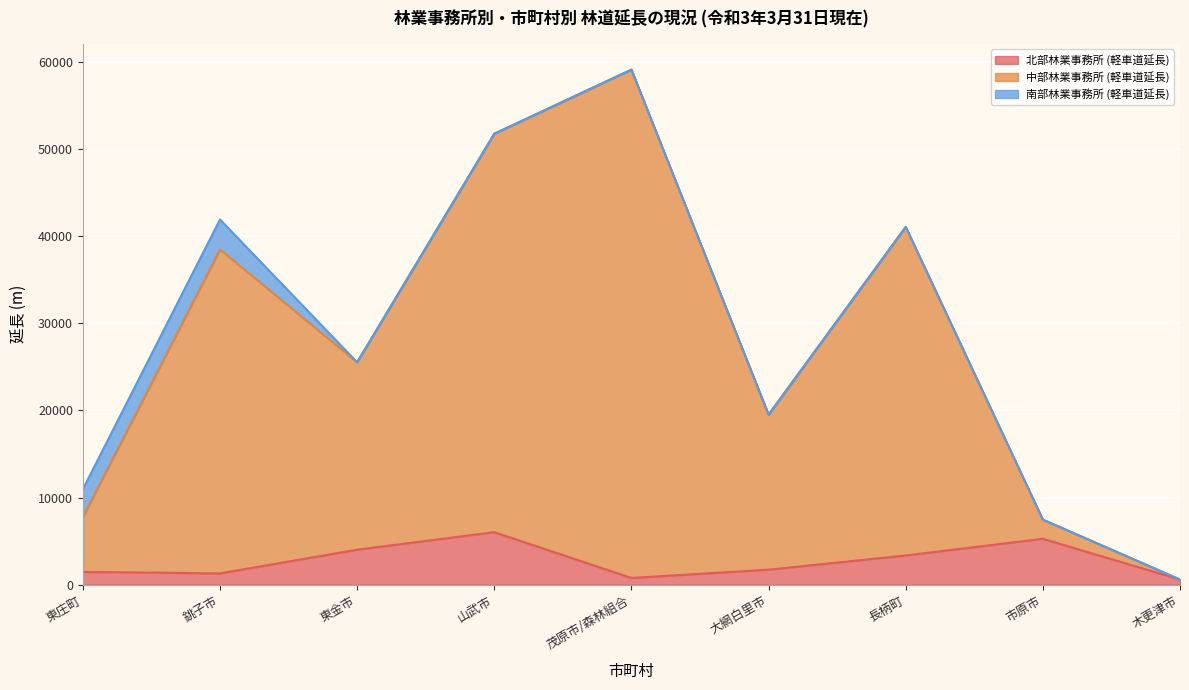

What is the value of the 北部林業事務所 (軽車道延長) point at the 2nd from the left?

1300